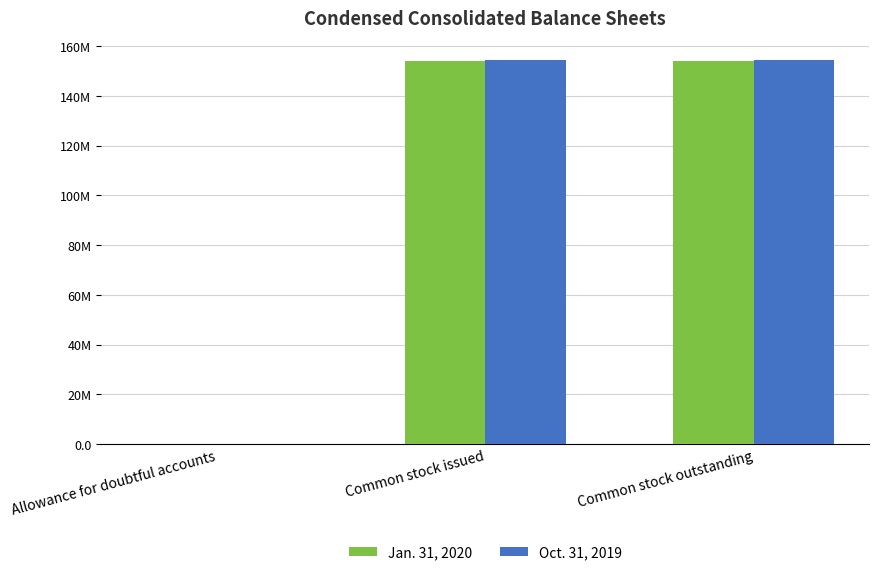

Are the bars grouped side by side (vs. stacked)?

Yes